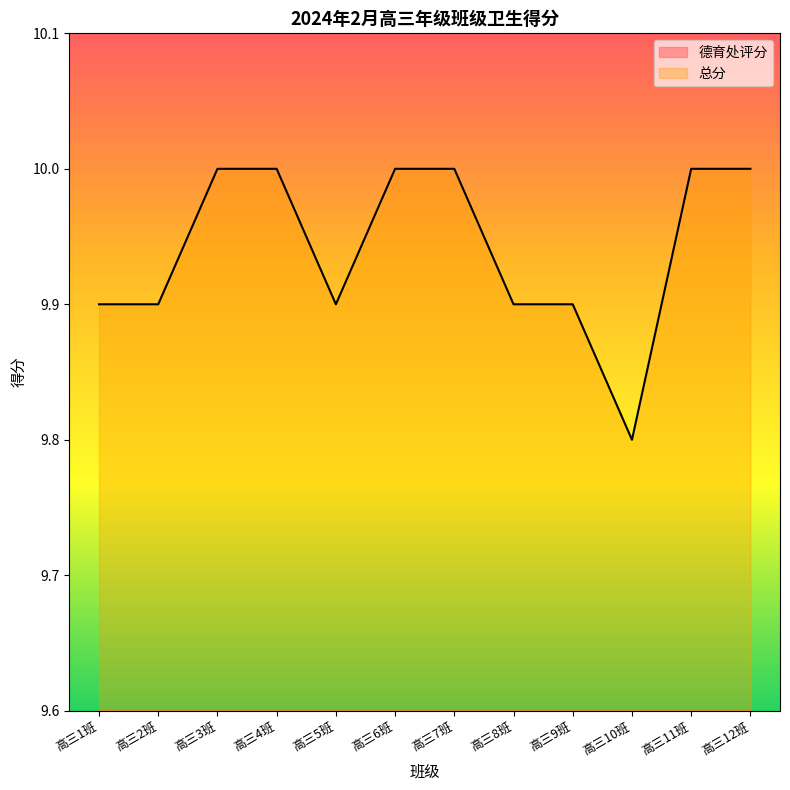

True or false: 德育处评分 and 总分 cross at least once.

False